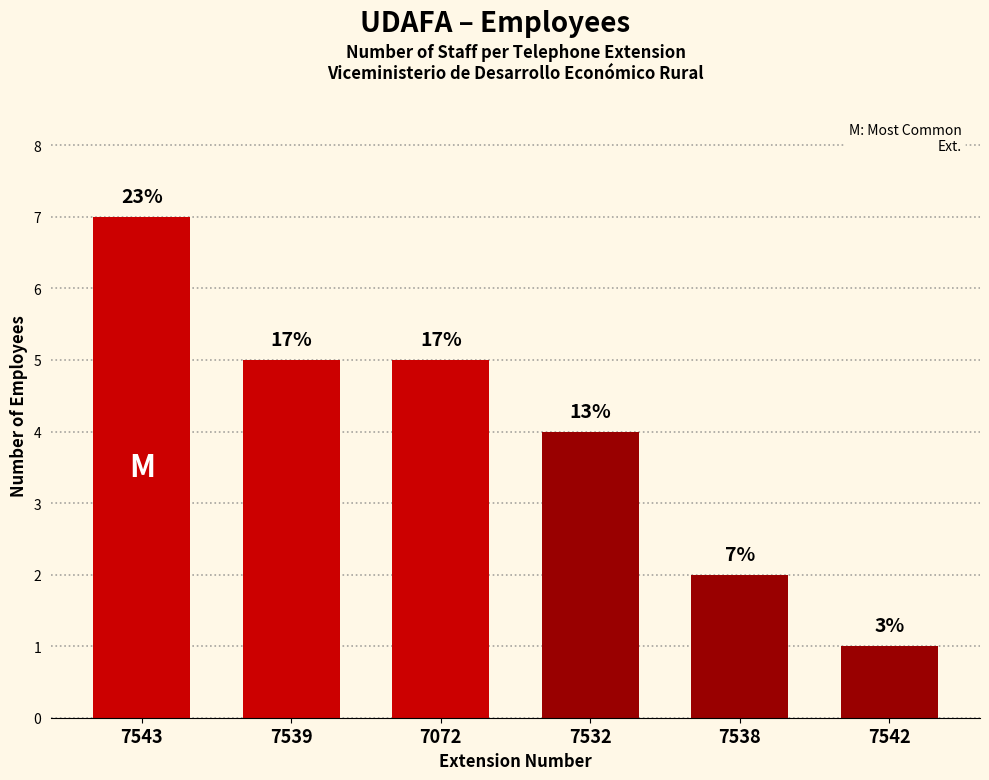

What is the value of the 2nd bar from the left?

5